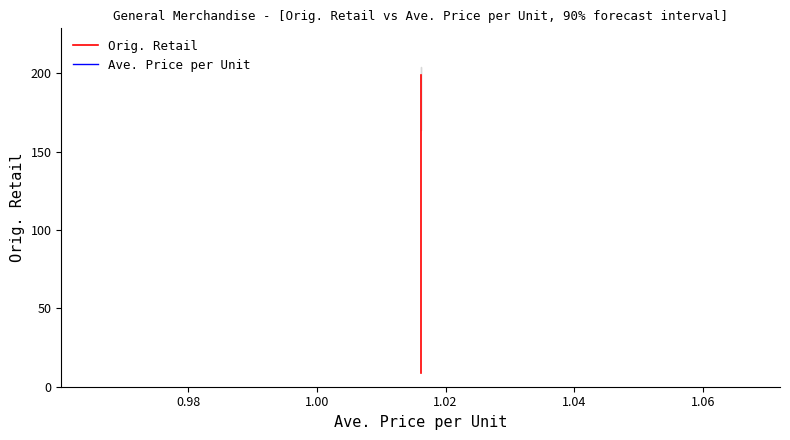

At how many categories does at least one series exceed 78?

20